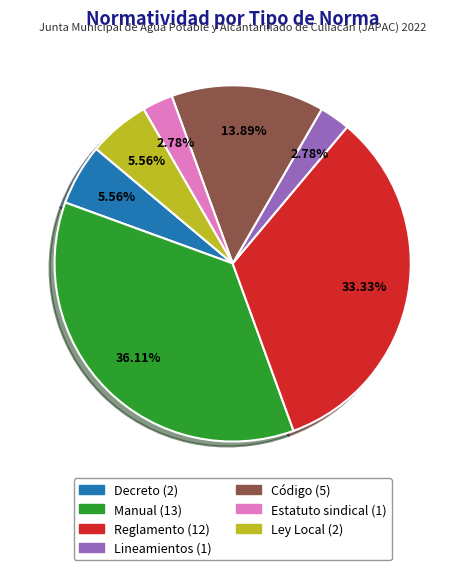

Which category has the biggest portion of the pie?

Manual